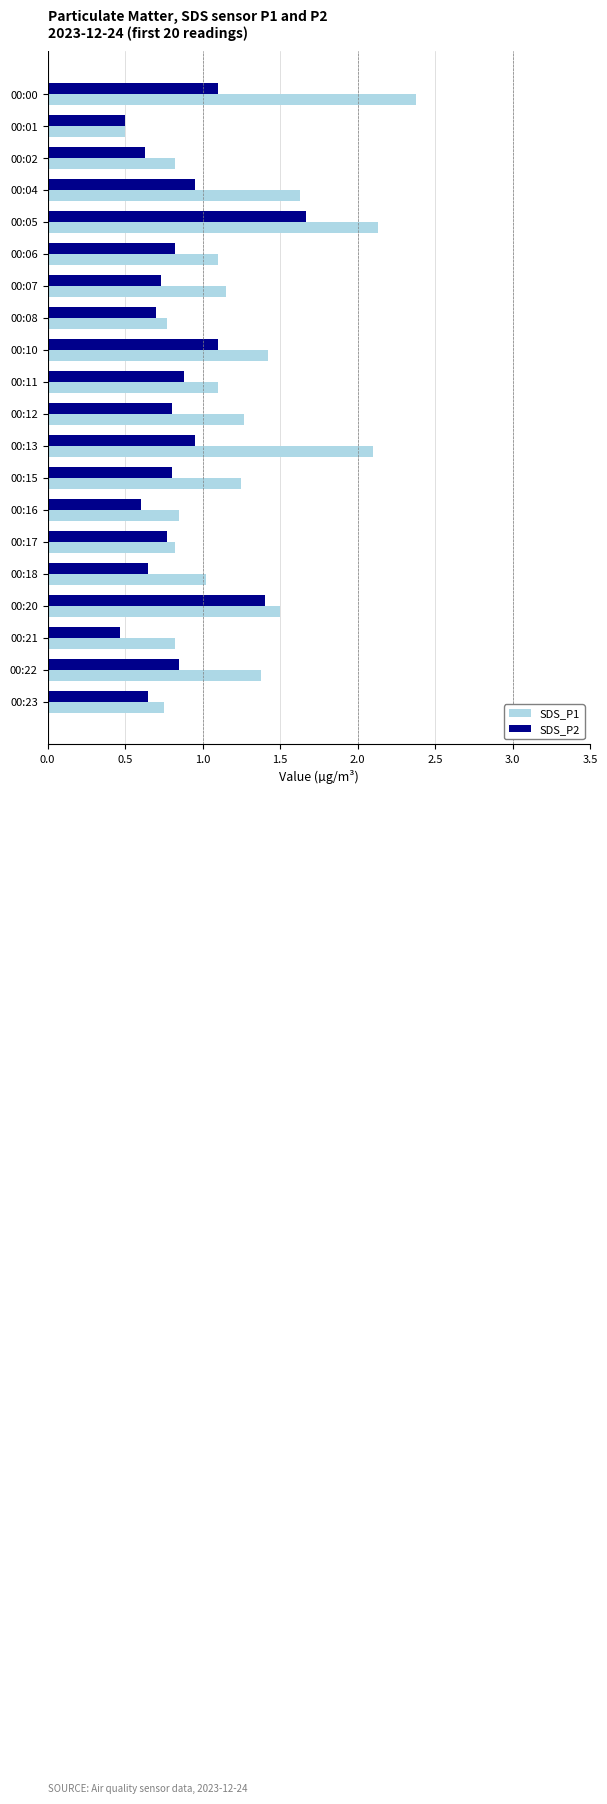

Which series has the largest range (max minus min)?

SDS_P1